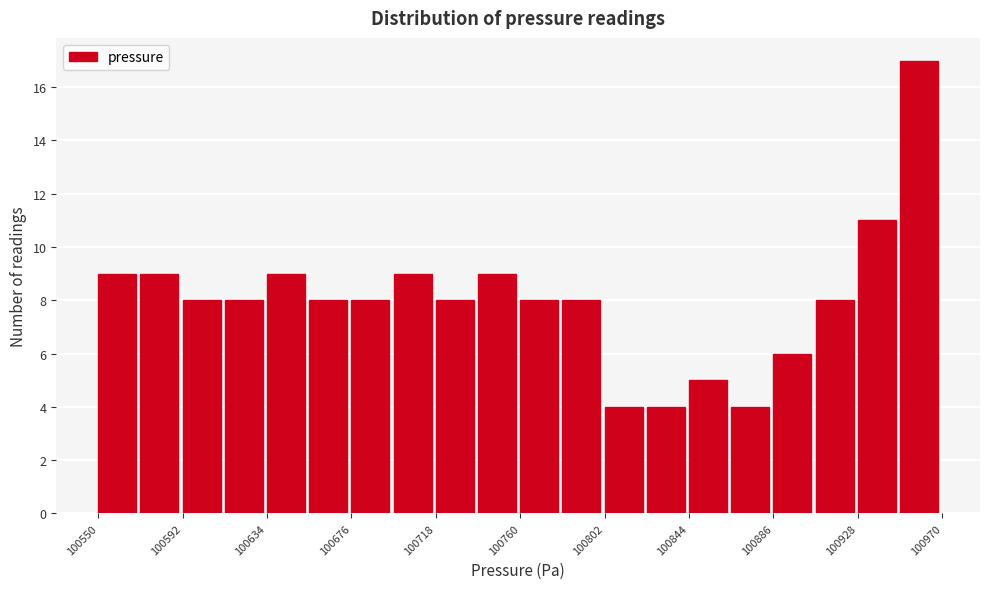

What is the height of the bar covering 100655 to 100675 on the x-axis? Neither the bar edges nor the heights are printed on the chart, so give them approximately, as read against the axes.

8